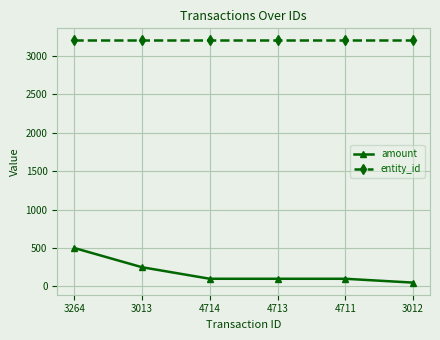

True or false: entity_id and amount intersect in this chart.

False